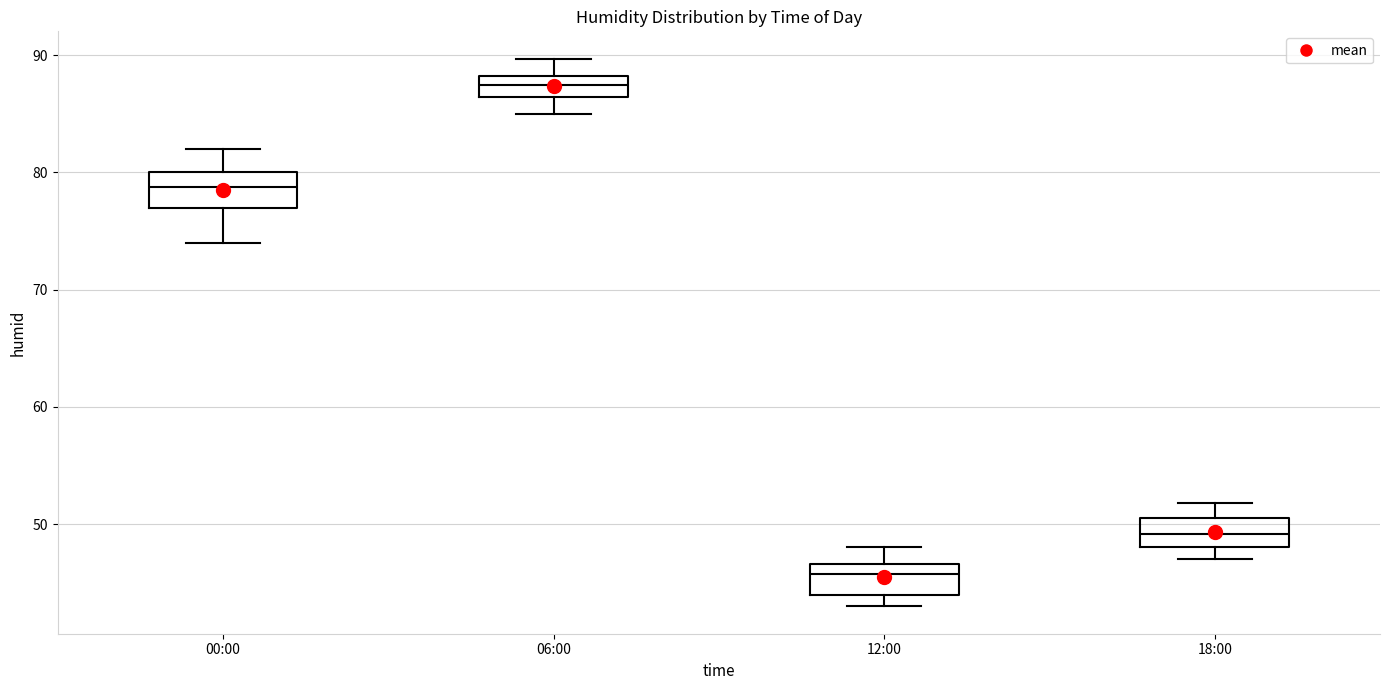

Reading left to right, read every box against the y-axis: the position of its median line, the range the box covers, and the ends of its whiskers. The values are not printed on the chart, so give them approximately, as read against the axis.

00:00: median 79, box 77 to 80, whiskers 74 to 82
06:00: median 88 (inside the box), box 86 to 88, whiskers 85 to 90
12:00: median 46, box 44 to 47, whiskers 43 to 48
18:00: median 49, box 48 to 51, whiskers 47 to 52